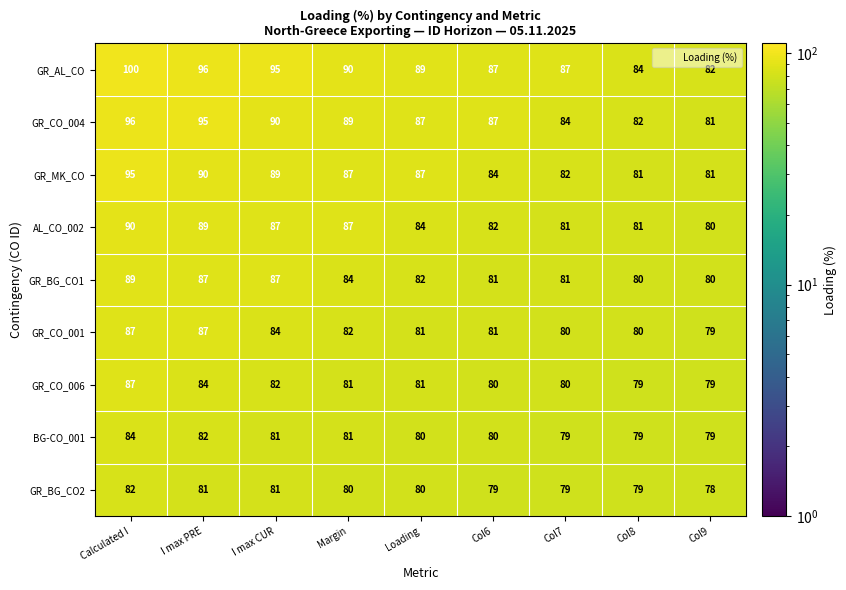

At which label does GR_CO_006 first exceed 81?

Calculated I